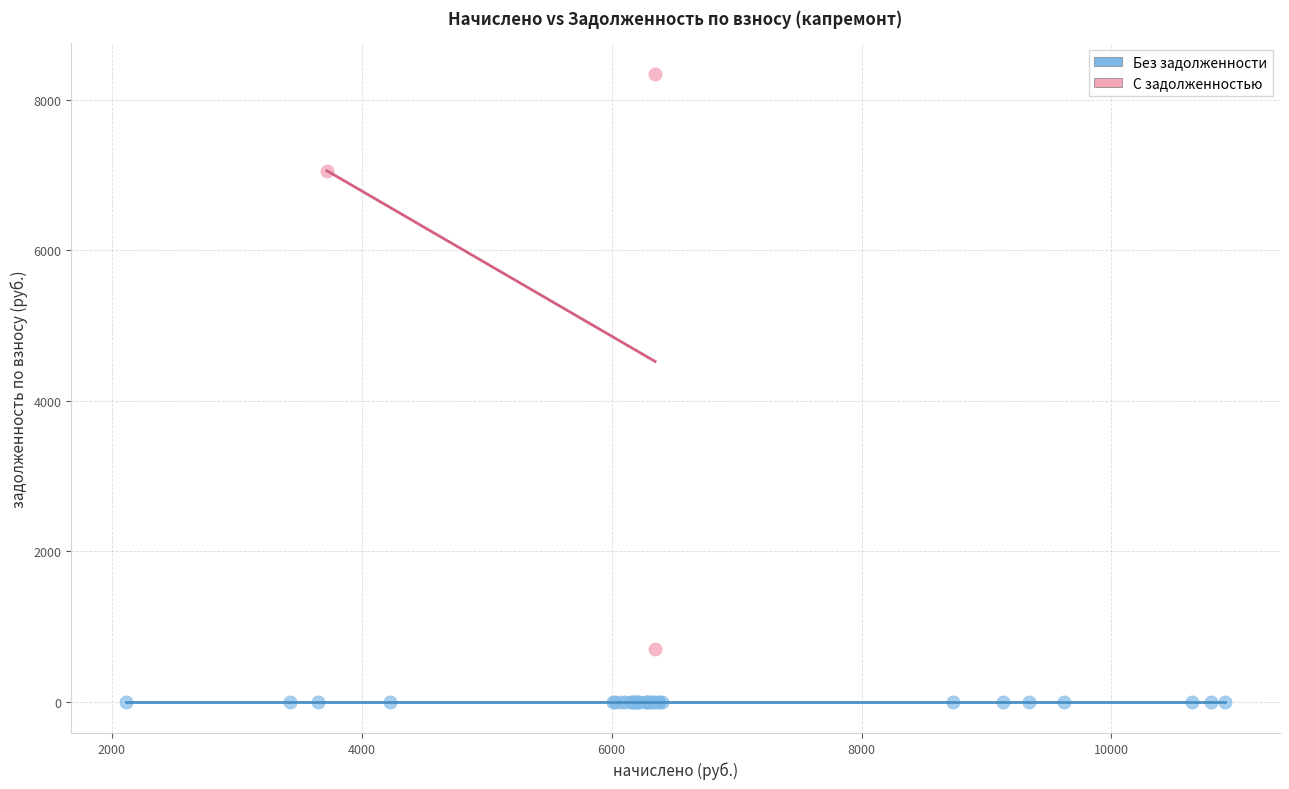

Which series contains the highest Y value?

С задолженностью